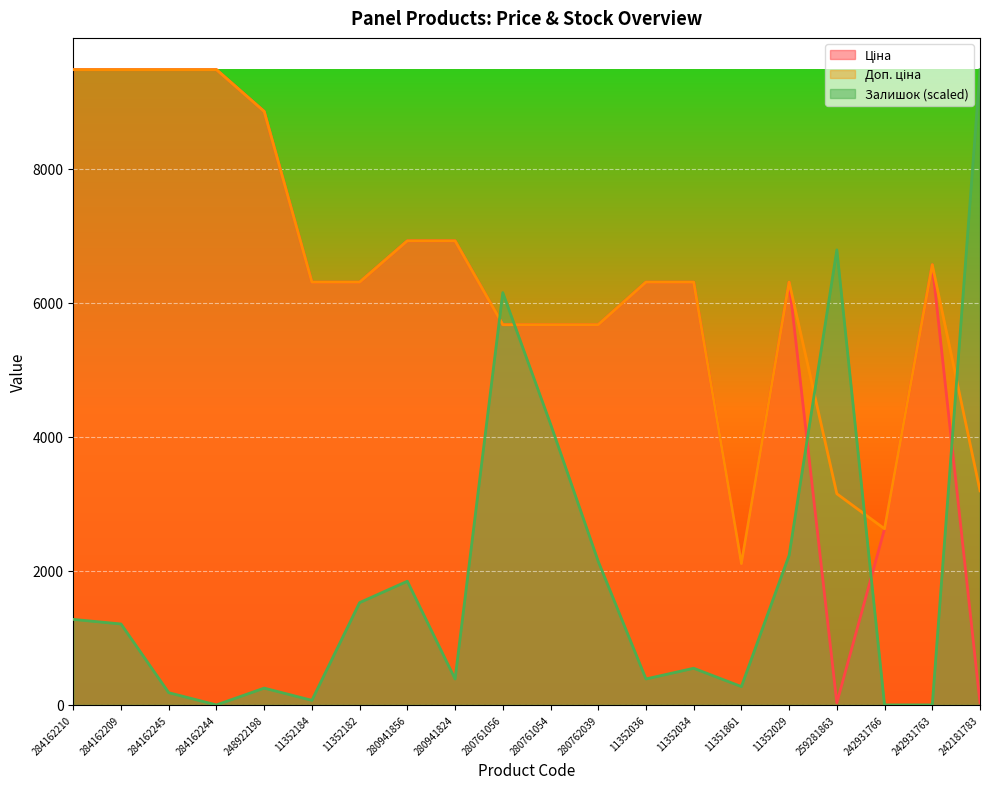

How many lines are shown in the chart?

3